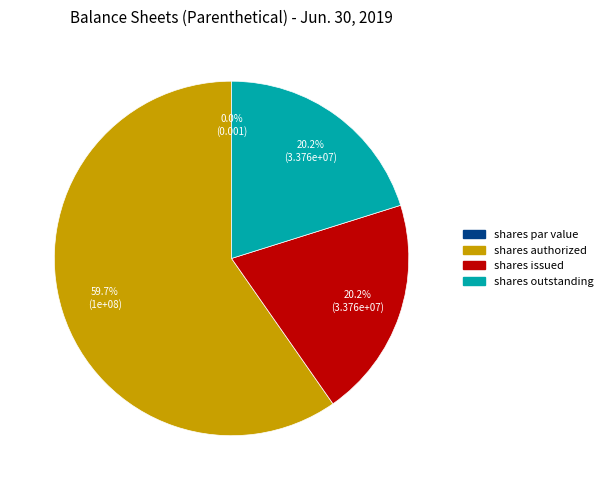

Does Common stock, shares par value account for over 50% of the chart?

No